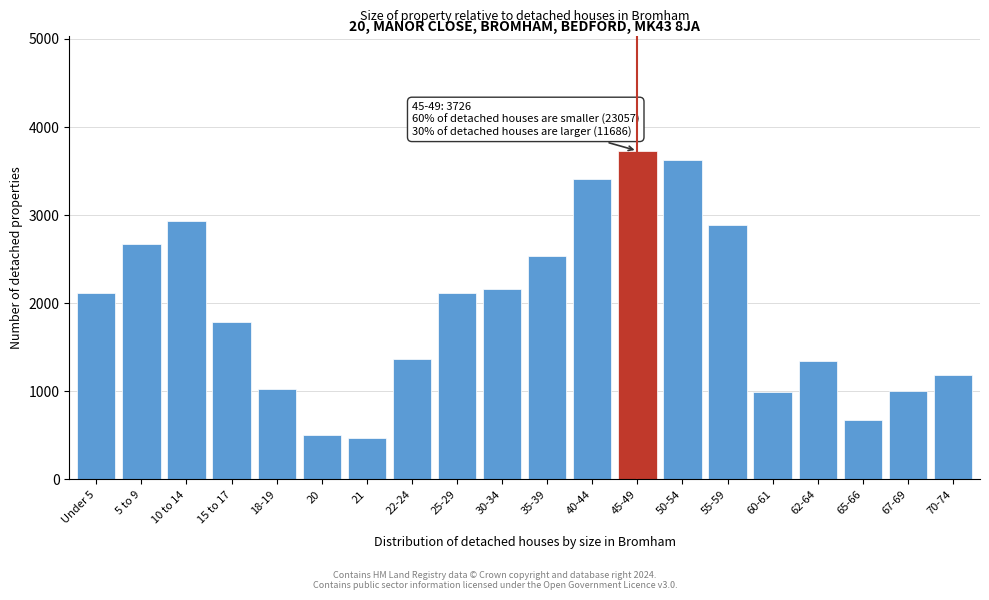

What is the difference between the values at 55-59 and 40-44?

520